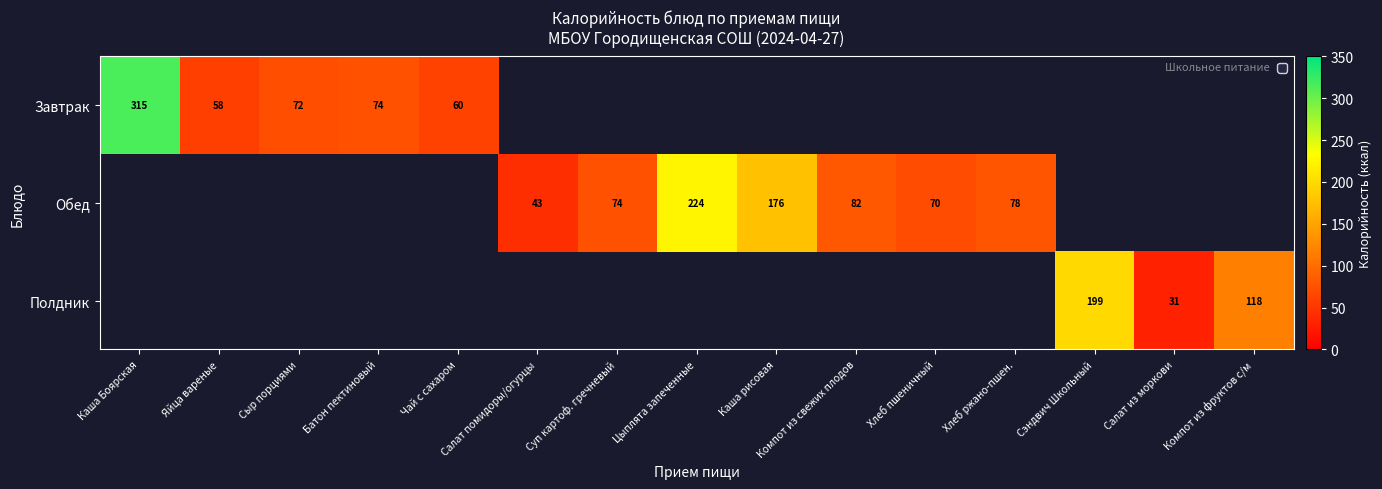

The chart shows a value of 52.5 at Салат из моркови. True or false?

False